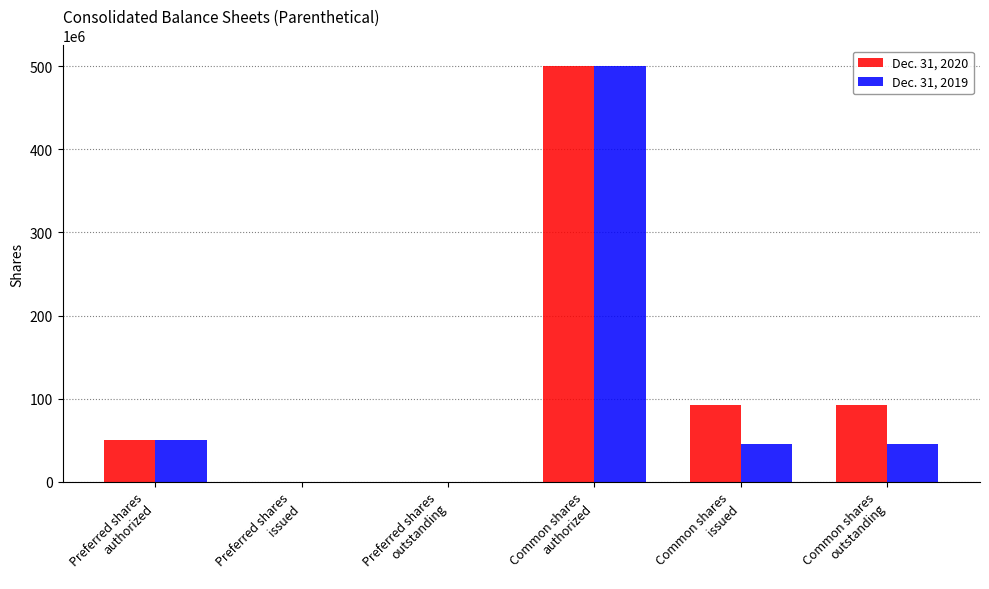

What is the difference between the Dec. 31, 2019 values at Common shares
authorized and Preferred shares
issued?

500000000